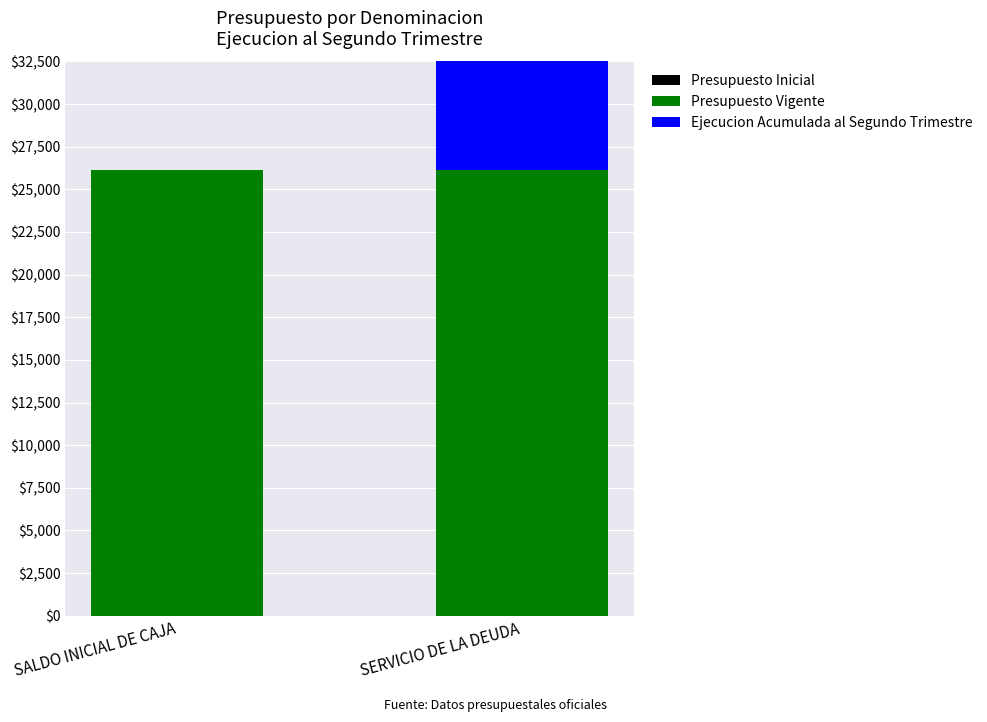

Does the chart contain stacked bars?

No